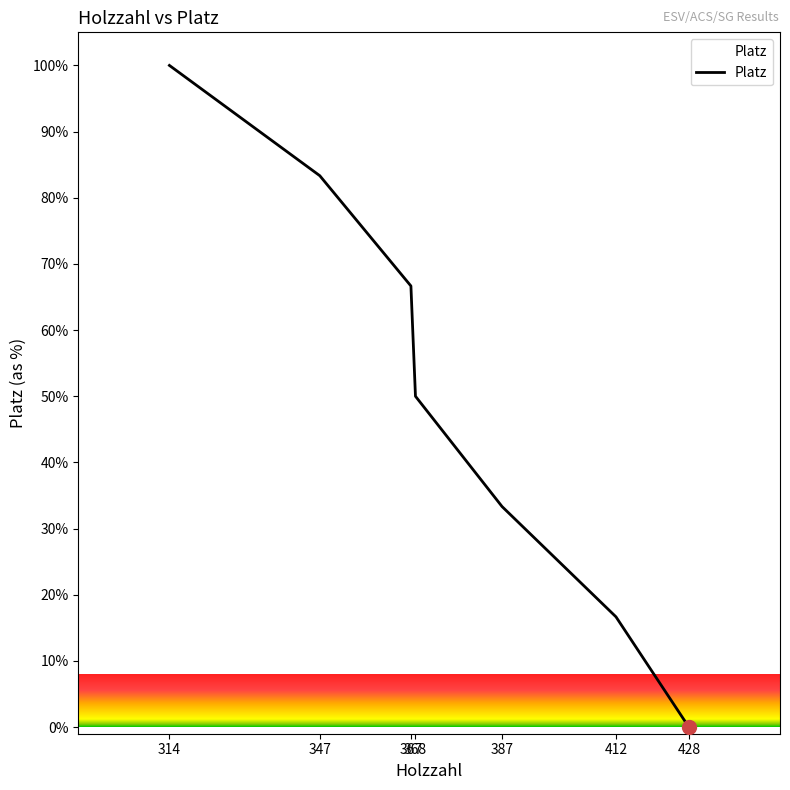

How many values are above zero?

6